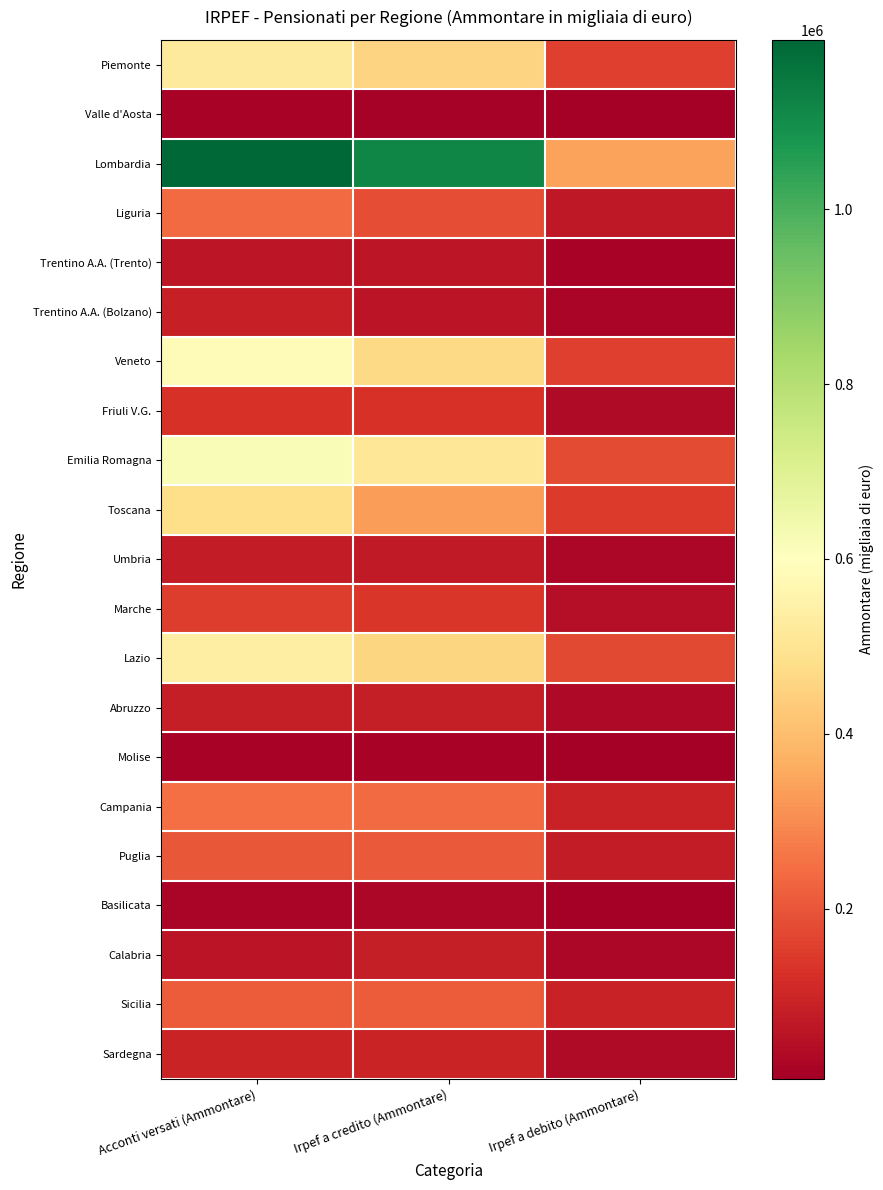

Reading left to right, what are all the values shown in this chart?

Piemonte: Acconti versati (Ammontare)=524338	Irpef a credito (Ammontare)=453352	Irpef a debito (Ammontare)=156997
Valle d'Aosta: Acconti versati (Ammontare)=18490	Irpef a credito (Ammontare)=14489	Irpef a debito (Ammontare)=5367
Lombardia: Acconti versati (Ammontare)=1193933	Irpef a credito (Ammontare)=1115308	Irpef a debito (Ammontare)=340259
Liguria: Acconti versati (Ammontare)=241481	Irpef a credito (Ammontare)=184886	Irpef a debito (Ammontare)=70158
Trentino A.A. (Trento): Acconti versati (Ammontare)=64266	Irpef a credito (Ammontare)=62581	Irpef a debito (Ammontare)=15488
Trentino A.A. (Bolzano): Acconti versati (Ammontare)=87926	Irpef a credito (Ammontare)=60683	Irpef a debito (Ammontare)=20127
Veneto: Acconti versati (Ammontare)=585804	Irpef a credito (Ammontare)=467788	Irpef a debito (Ammontare)=154430
Friuli V.G.: Acconti versati (Ammontare)=129033	Irpef a credito (Ammontare)=129941	Irpef a debito (Ammontare)=35865
Emilia Romagna: Acconti versati (Ammontare)=617167	Irpef a credito (Ammontare)=508147	Irpef a debito (Ammontare)=178006
Toscana: Acconti versati (Ammontare)=480342	Irpef a credito (Ammontare)=334436	Irpef a debito (Ammontare)=145809
Umbria: Acconti versati (Ammontare)=79150	Irpef a credito (Ammontare)=73909	Irpef a debito (Ammontare)=26454
Marche: Acconti versati (Ammontare)=153136	Irpef a credito (Ammontare)=137170	Irpef a debito (Ammontare)=45925
Lazio: Acconti versati (Ammontare)=538711	Irpef a credito (Ammontare)=459413	Irpef a debito (Ammontare)=176166
Abruzzo: Acconti versati (Ammontare)=83770	Irpef a credito (Ammontare)=82419	Irpef a debito (Ammontare)=30441
Molise: Acconti versati (Ammontare)=17123	Irpef a credito (Ammontare)=16429	Irpef a debito (Ammontare)=6592
Campania: Acconti versati (Ammontare)=248198	Irpef a credito (Ammontare)=241747	Irpef a debito (Ammontare)=90894
Puglia: Acconti versati (Ammontare)=204993	Irpef a credito (Ammontare)=207814	Irpef a debito (Ammontare)=75876
Basilicata: Acconti versati (Ammontare)=23762	Irpef a credito (Ammontare)=27931	Irpef a debito (Ammontare)=9228
Calabria: Acconti versati (Ammontare)=60361	Irpef a credito (Ammontare)=80854	Irpef a debito (Ammontare)=28145
Sicilia: Acconti versati (Ammontare)=213961	Irpef a credito (Ammontare)=214025	Irpef a debito (Ammontare)=92145
Sardegna: Acconti versati (Ammontare)=96807	Irpef a credito (Ammontare)=93983	Irpef a debito (Ammontare)=35866